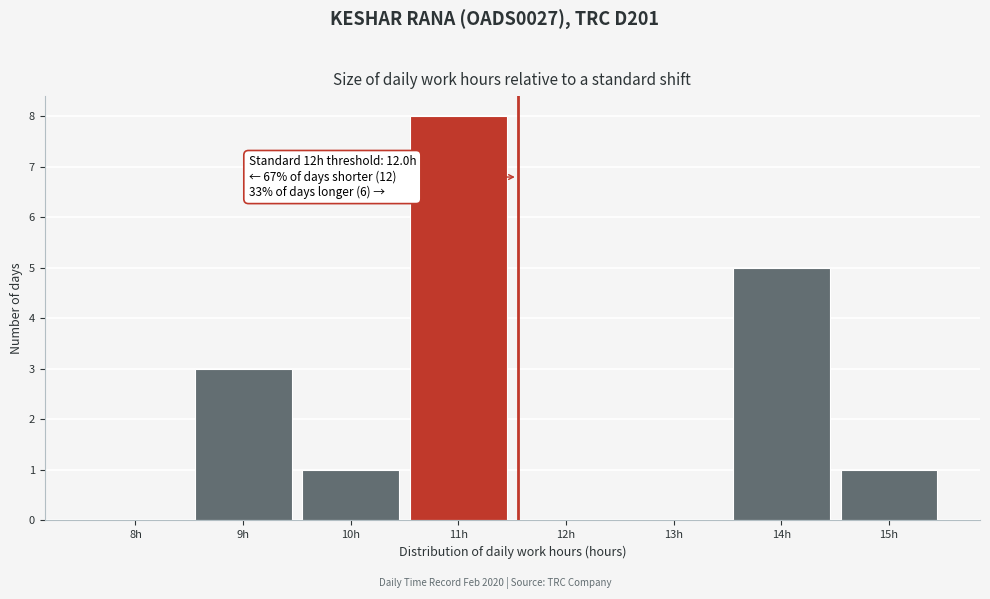

Reading left to right, extract all data points from this chart.

8h=0	9h=3	10h=1	11h=8	12h=0	13h=0	14h=5	15h=1